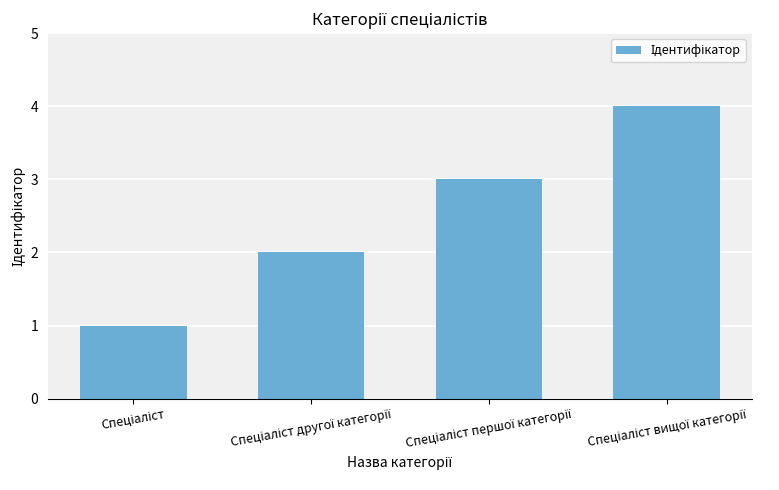

Does the chart contain any negative values?

No